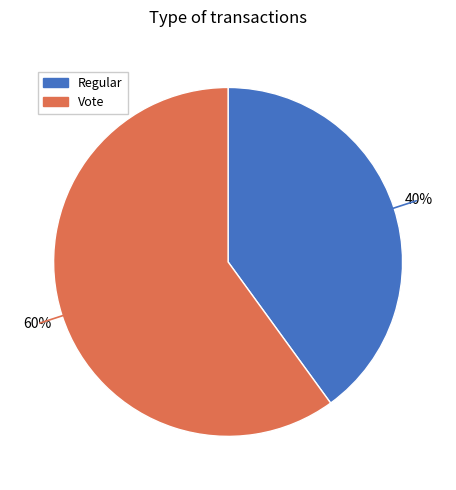

How many slices are in this pie chart?

2